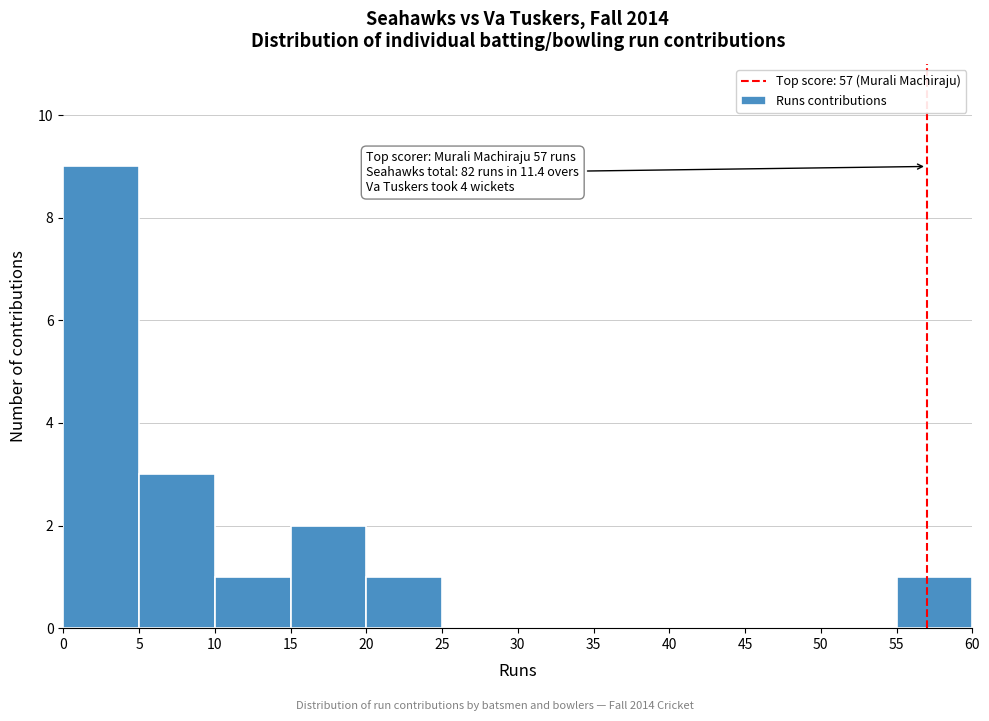

Which range on the x-axis has the tallest bar?

0 to 5